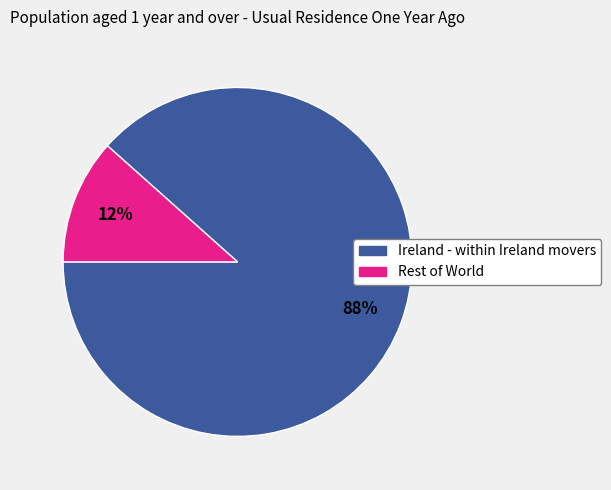

Combined, do Ireland - within Ireland movers and Rest of World account for over 50%?

Yes